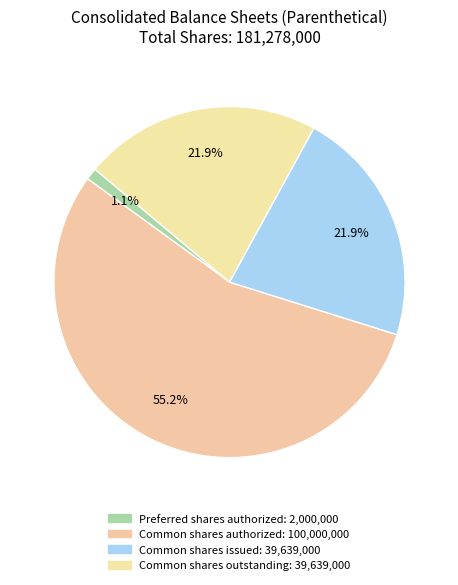

Count the number of slices in the pie.

4